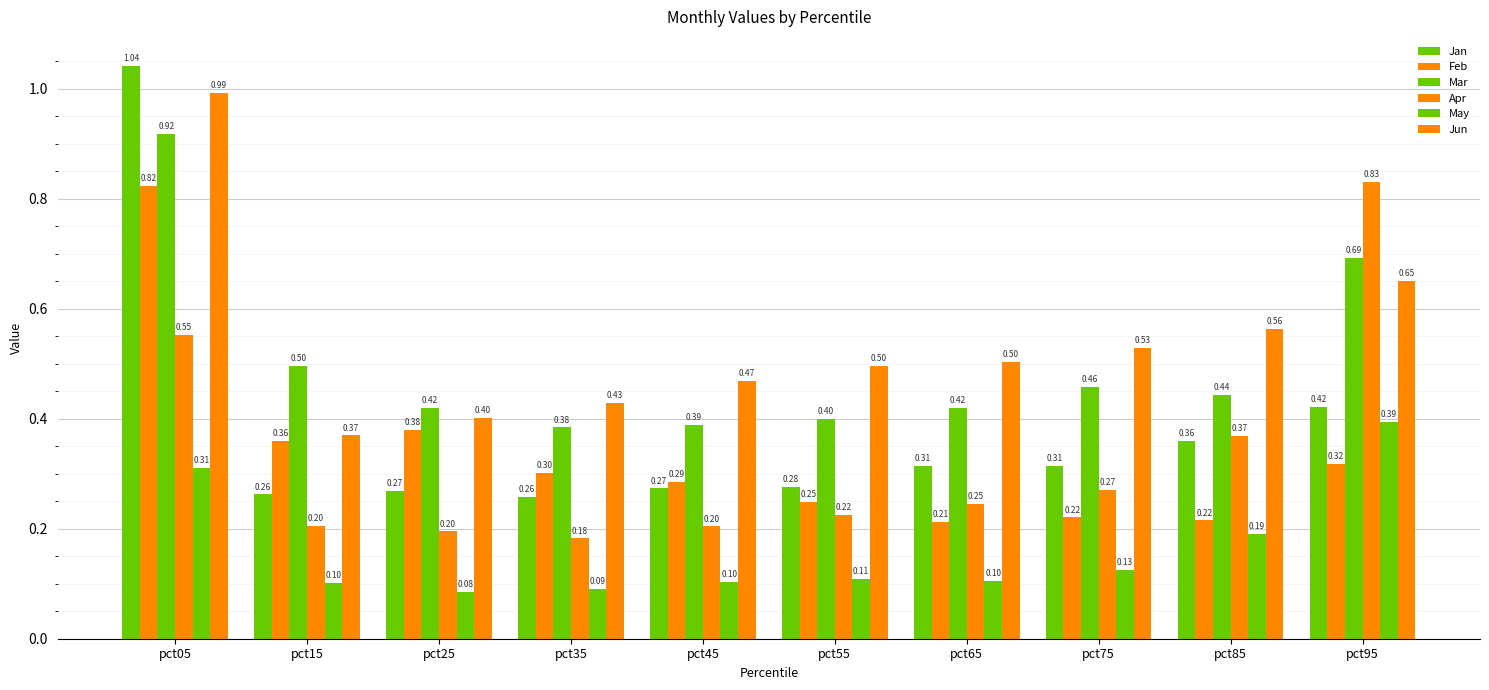

The value of Feb at pct85 is 0.1. True or false?

False